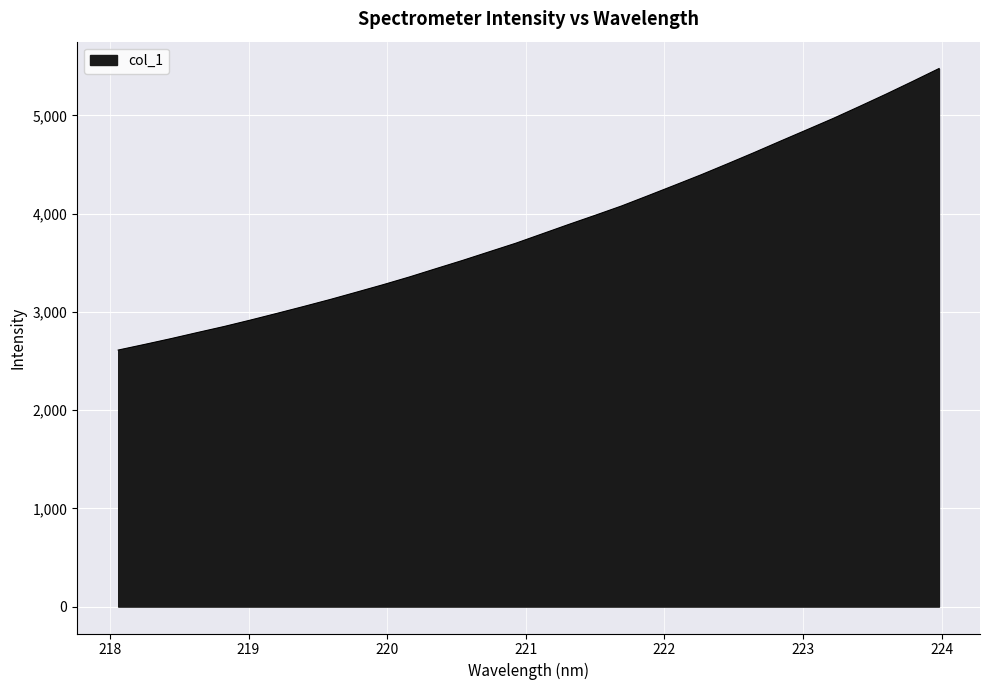

What is the minimum value shown in the chart?

2611.0